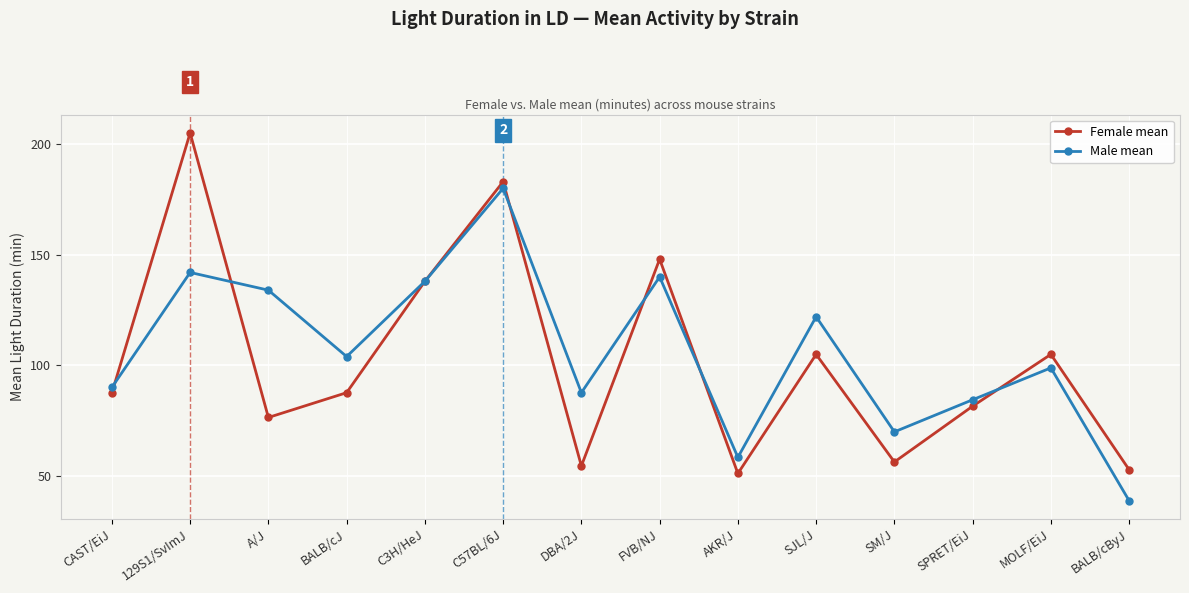

What is the label of the 14th point from the left?

BALB/cByJ